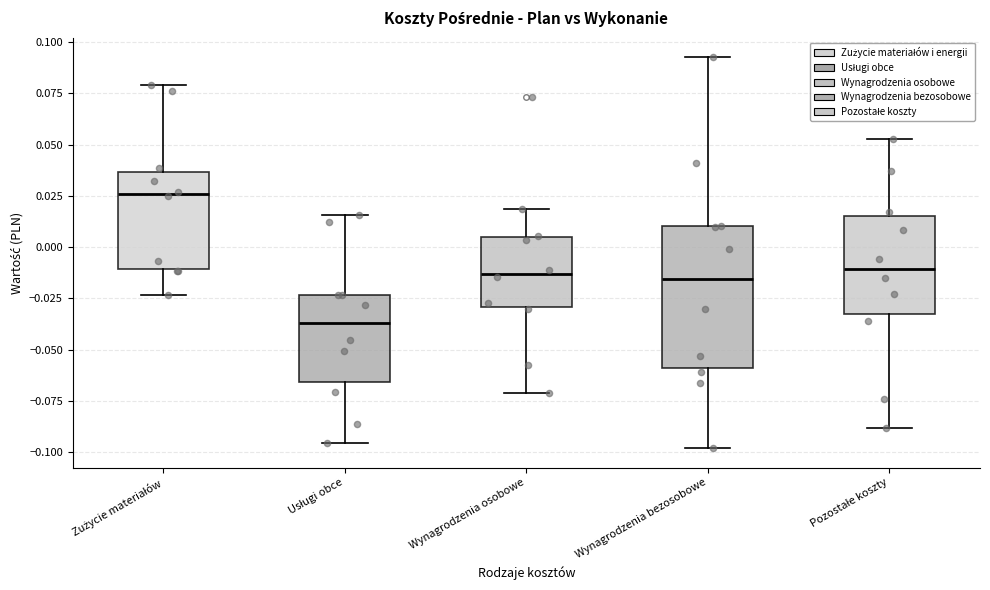

Which box's median line is the lowest?

Usługi obce